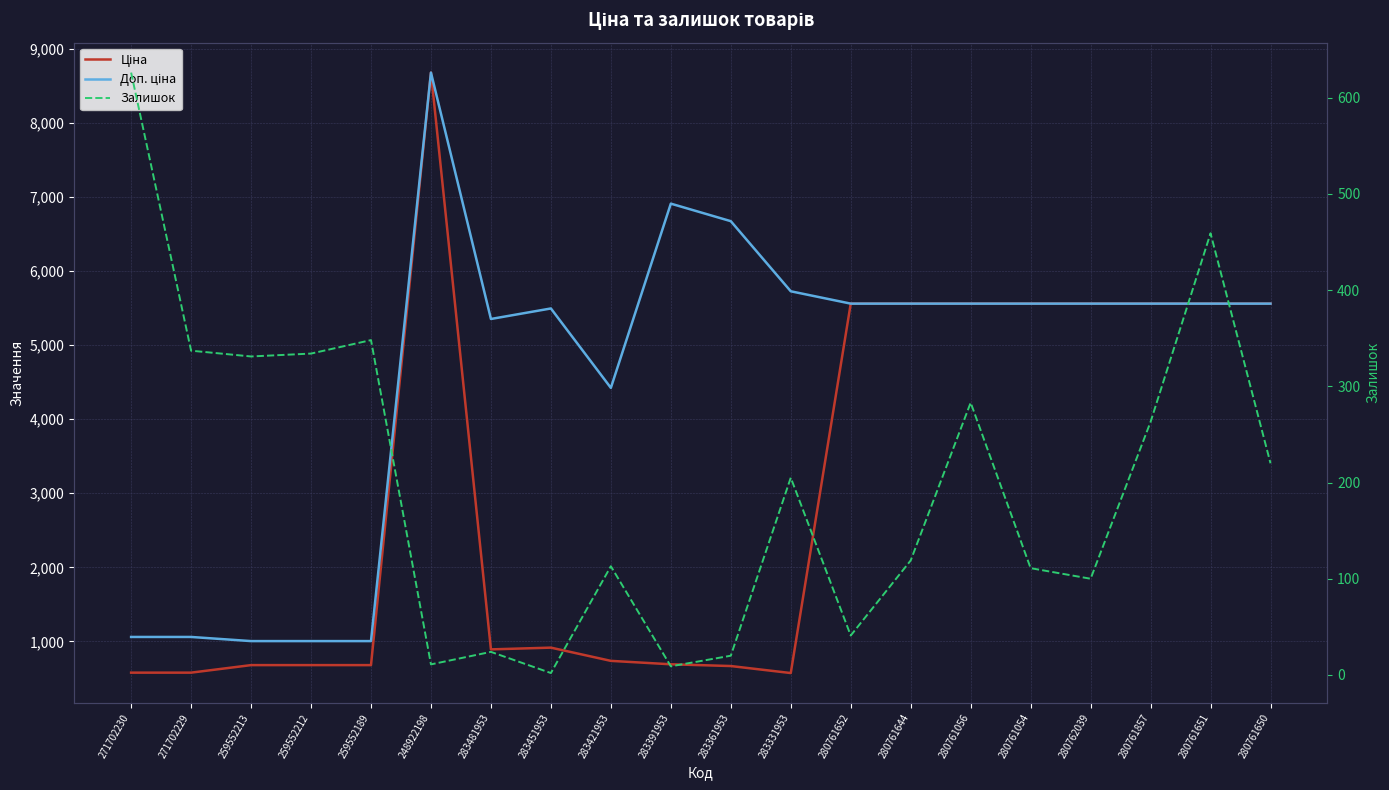

Reading left to right, transcribe all the data shown in this chart.

Ціна: 578.1	578.1	679.8	679.8	679.8	8679.5	892.2	915.8	737.2	691.0	667.4	572.7	5560.3	5560.3	5560.3	5560.3	5560.3	5560.3	5560.3	5560.3
Доп. ціна: 1060.0	1060.0	1004.1	1004.1	1004.1	8679.5	5353.1	5495.0	4423.0	6910.3	6673.6	5727.0	5560.3	5560.3	5560.3	5560.3	5560.3	5560.3	5560.3	5560.3
Залишок: 626.0	337.0	331.0	334.0	348.0	11.0	24.0	2.0	113.0	9.0	20.0	205.0	41.0	119.0	283.0	111.0	100.0	263.0	459.0	220.0